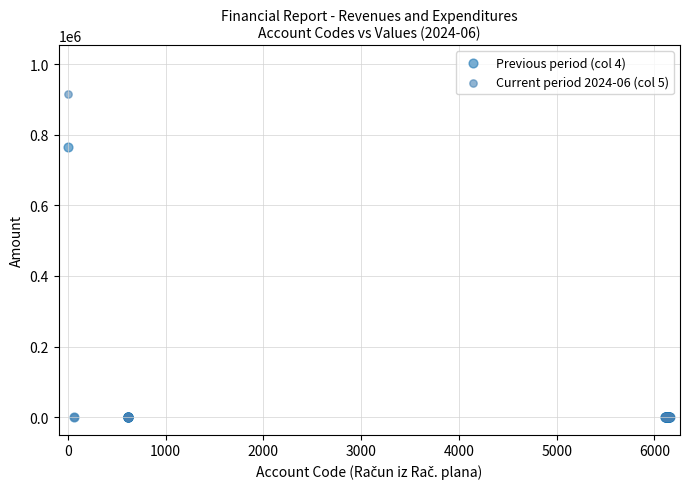

Across all series, what Y value is closest to 458358?

765419.0